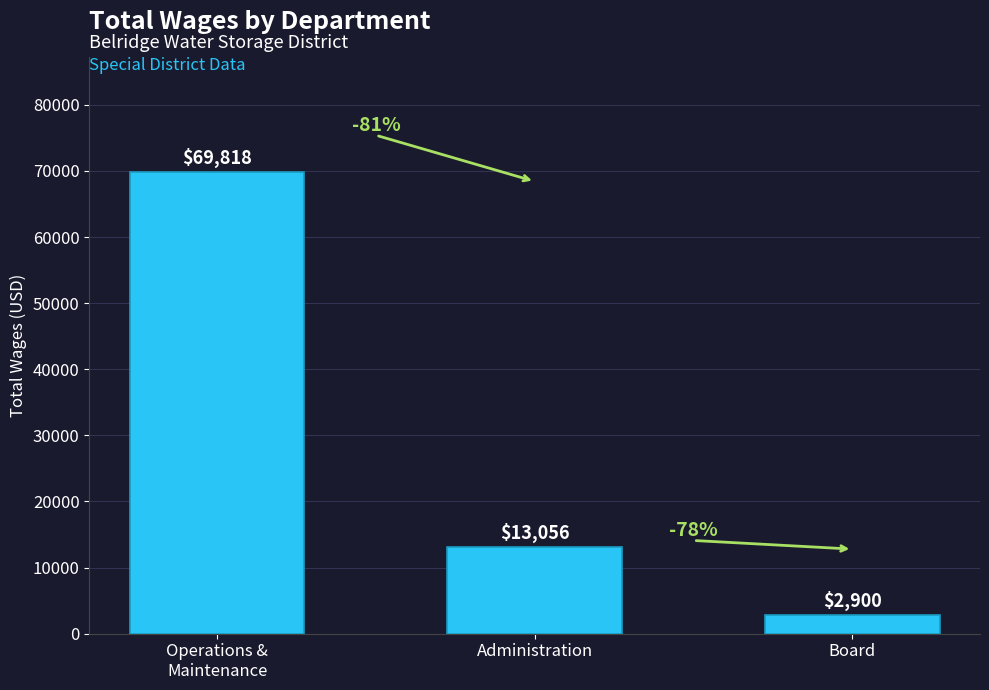

How many bars are there in total?

3